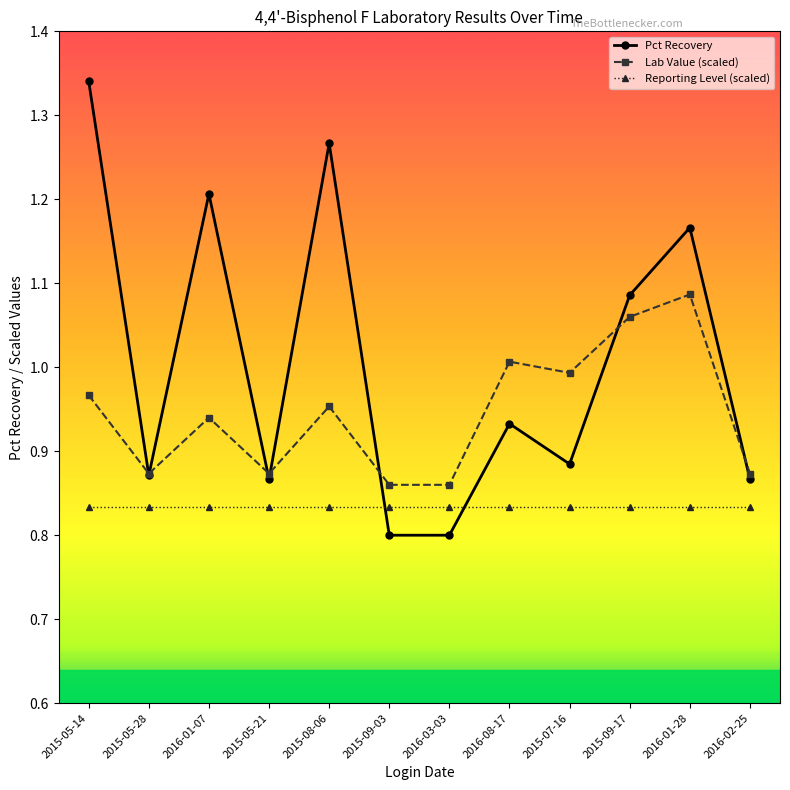

What is the label of the 11th point from the left?

2016-01-28